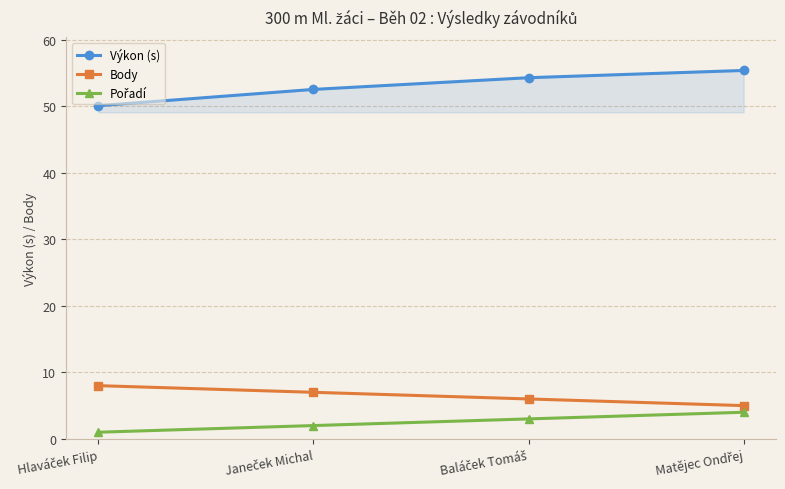

Count the Body values in the range 6 to 8.

3